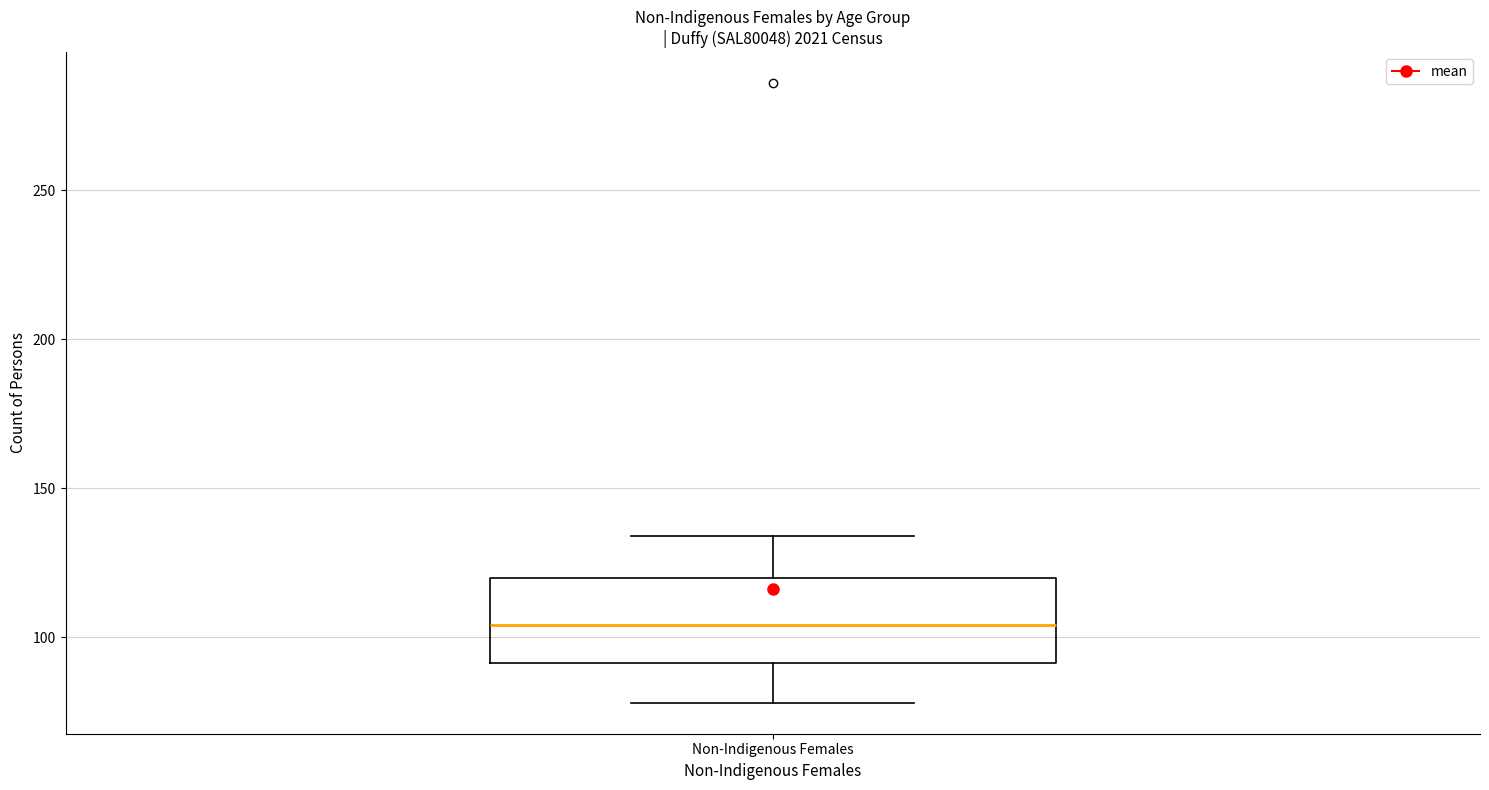

Where is the lower edge of the box for Non-Indigenous Females on the y-axis? The values are not printed on the chart, so give them approximately, as read against the axis.

90